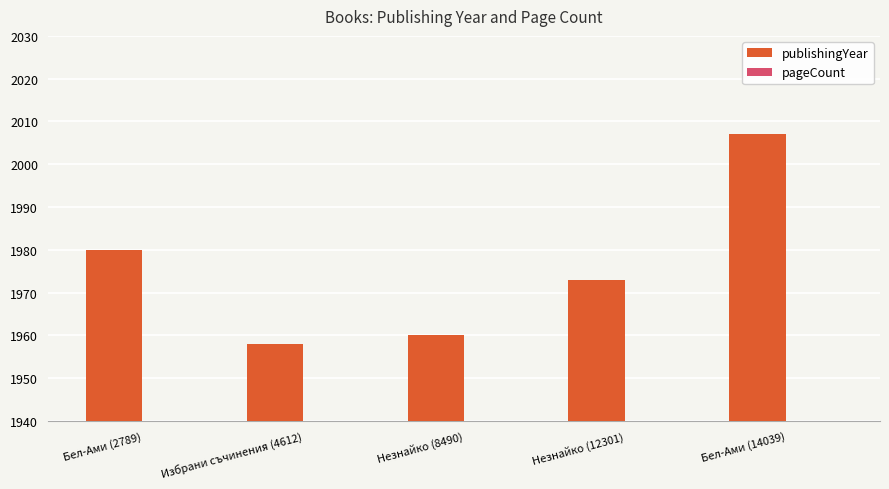

Count the pageCount values in the range 308 to 400.

4